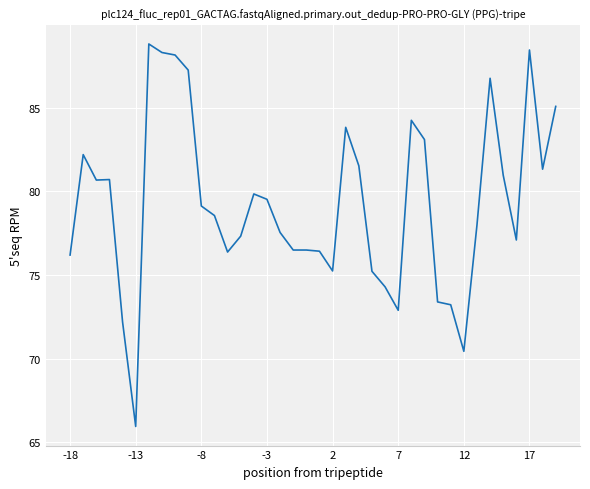

What is the greatest value displayed?

88.8